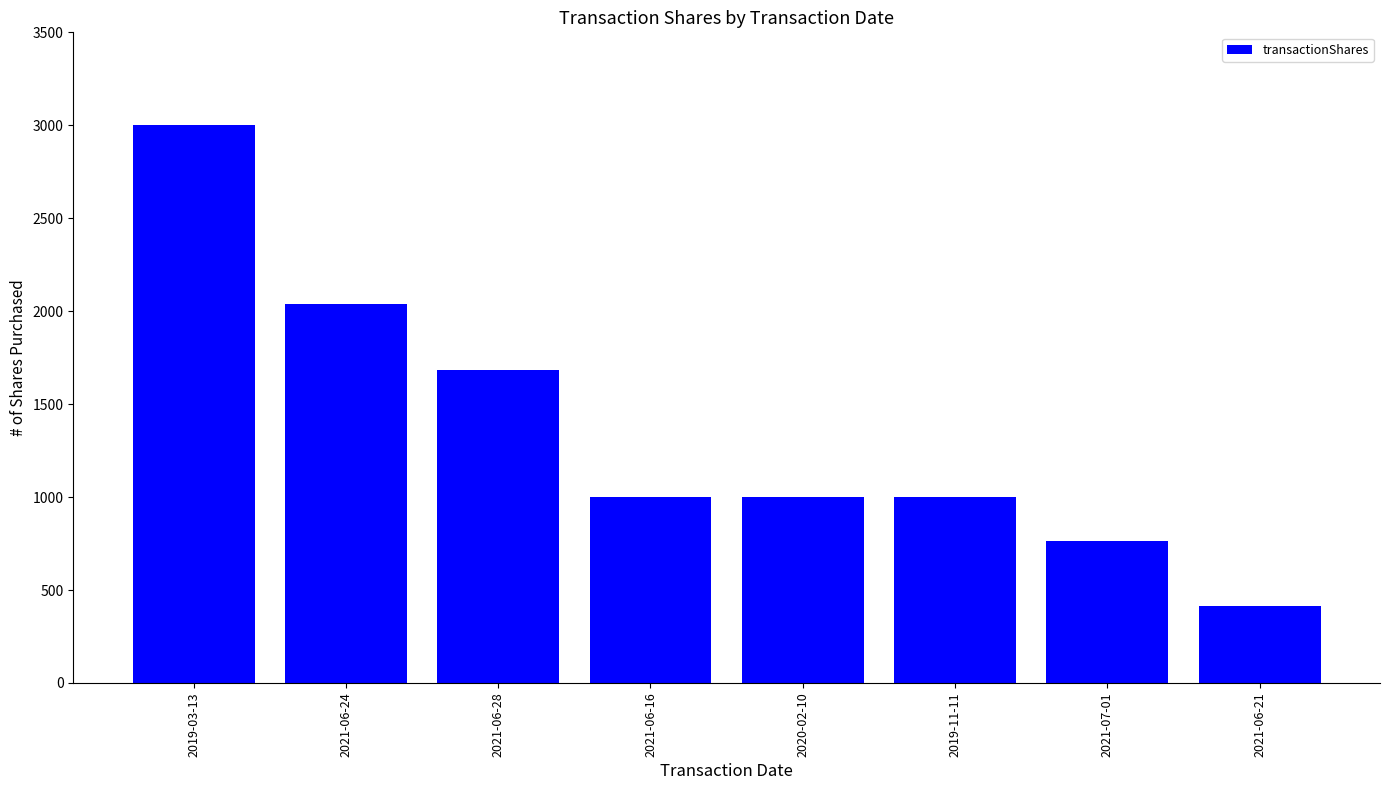

Which has a higher value, 2021-06-24 or 2019-03-13?

2019-03-13